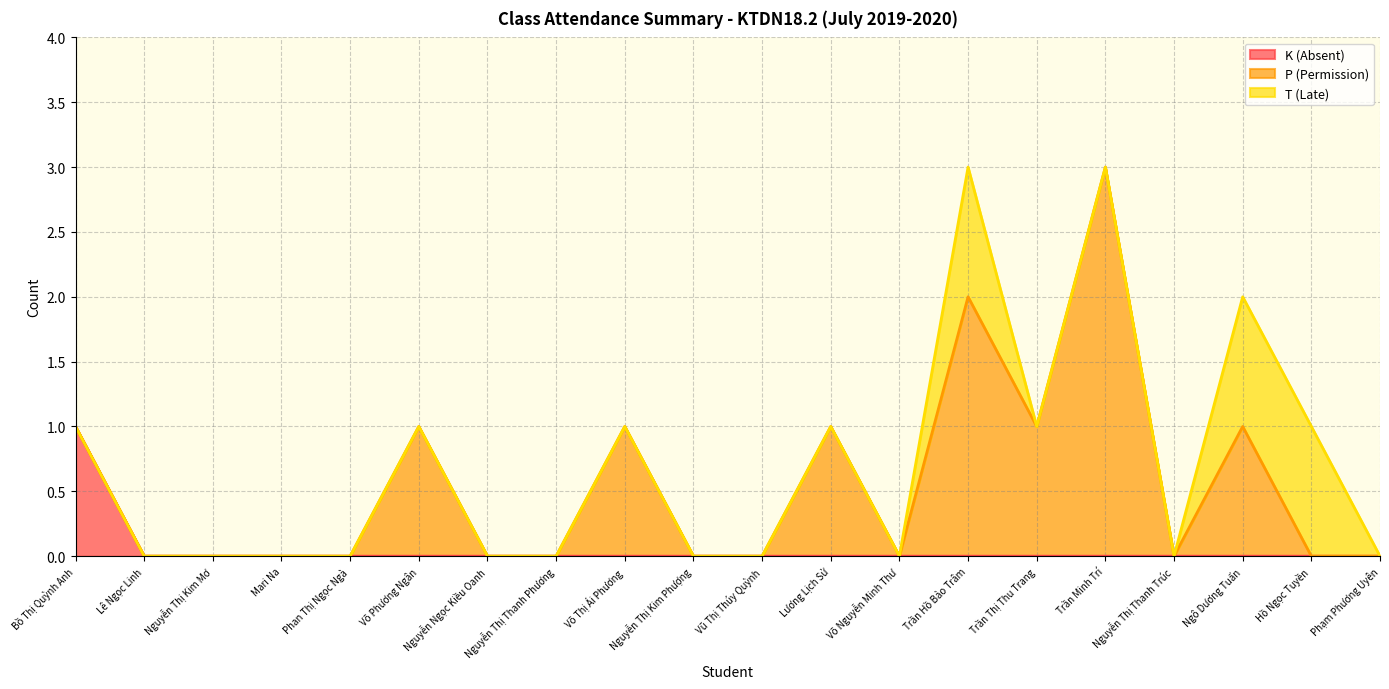

Does the chart have visible grid lines?

Yes